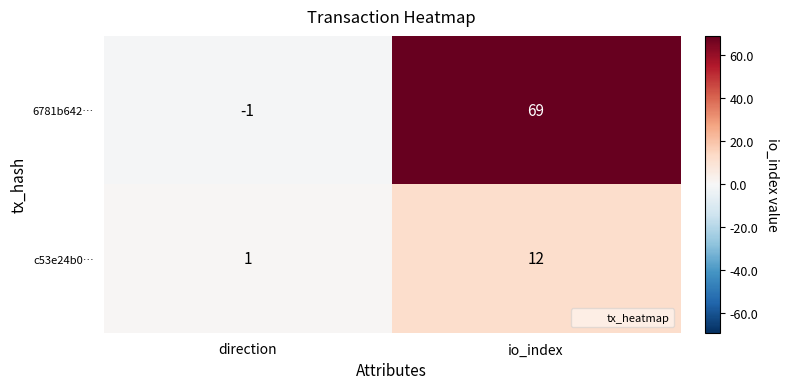

List the series in order of their overall mean, lowest first.

c53e24b0…, 6781b642…